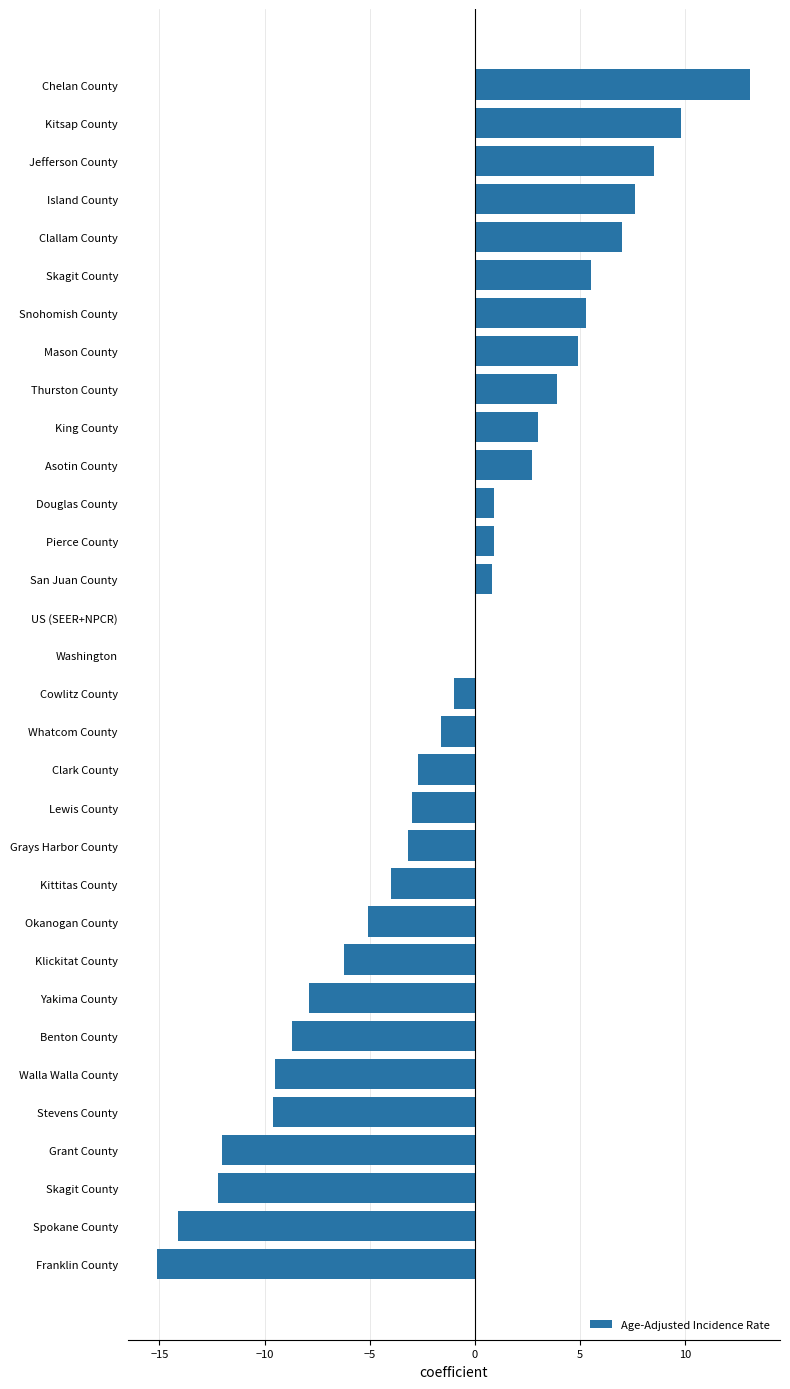

Count the number of categories in the chart.

32